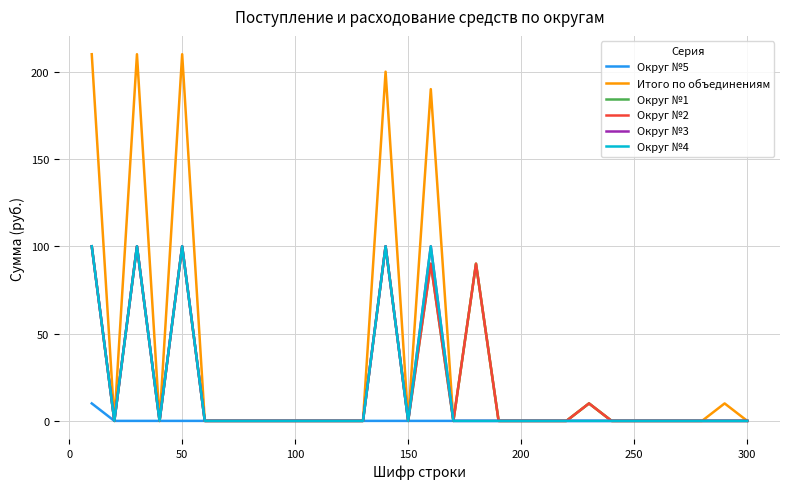

Is this an area chart (filled region under the line)?

No